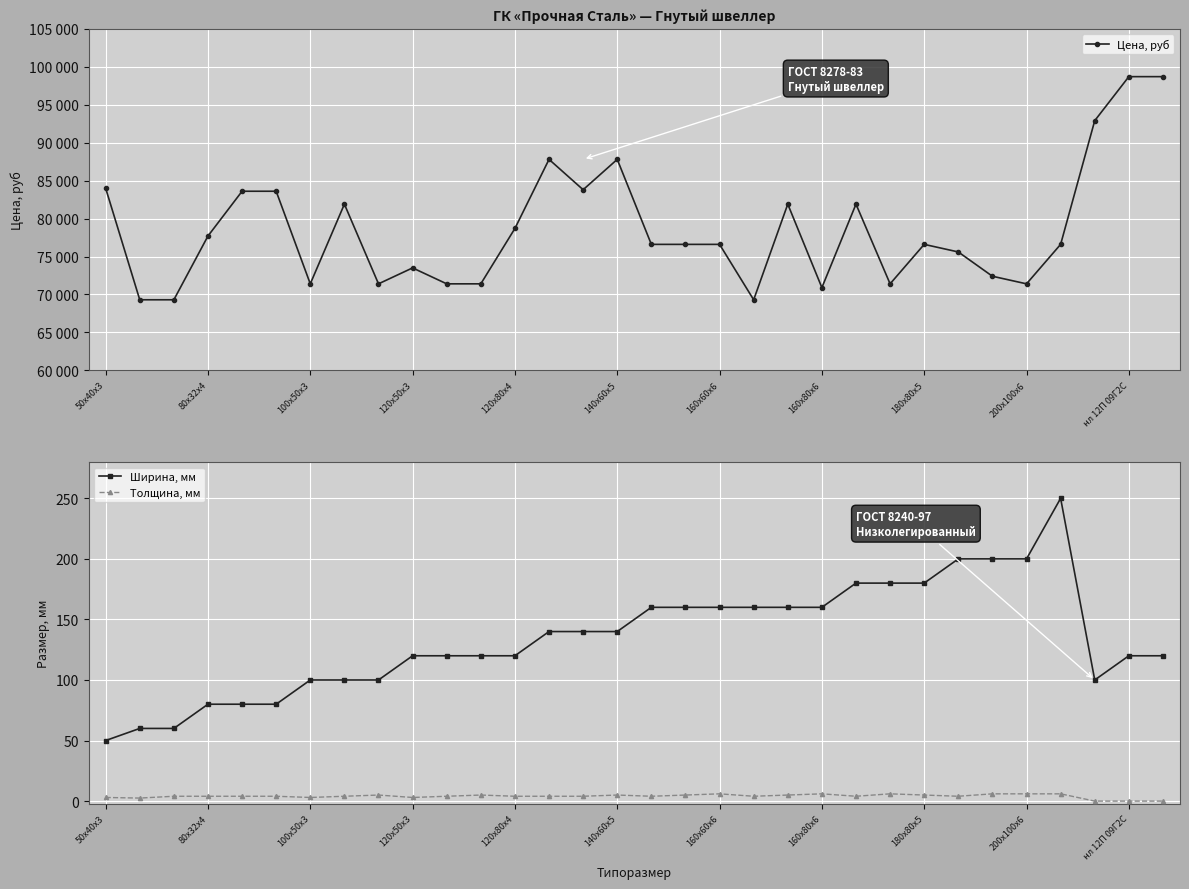

What is the highest value of the Ширина, мм series?

250.0